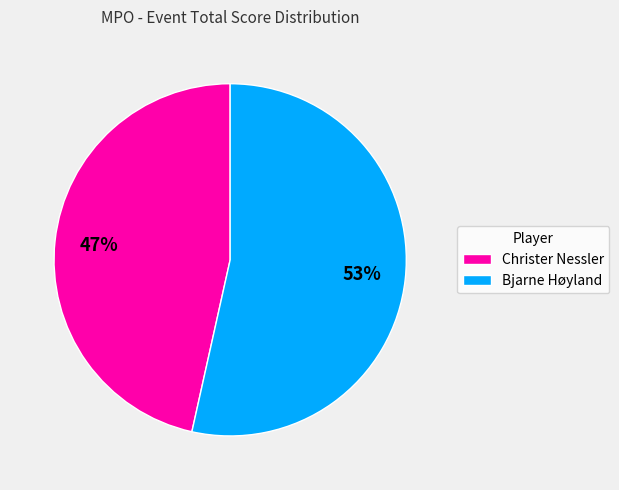

Approximately how many times larger is the value at Christer Nessler compared to Bjarne Høyland?

0.9